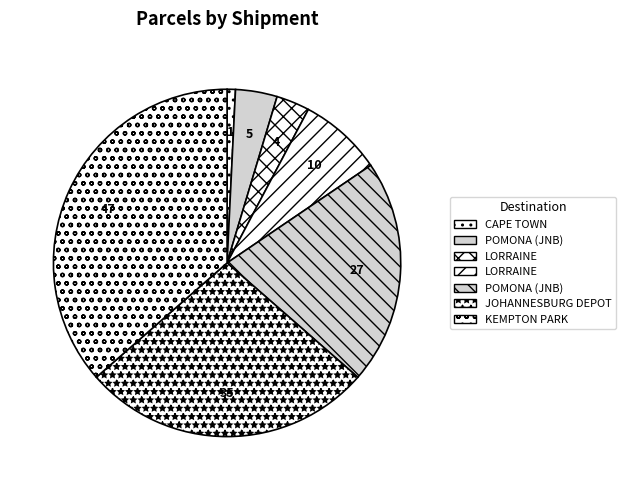

How many segments does this pie chart have?

7